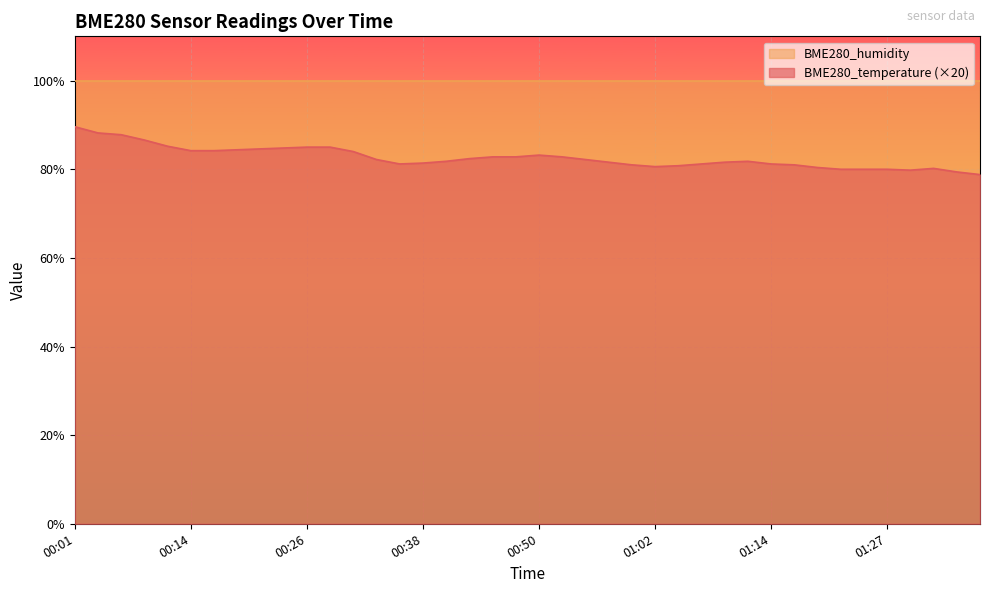

How many categories are shown in the chart?

40